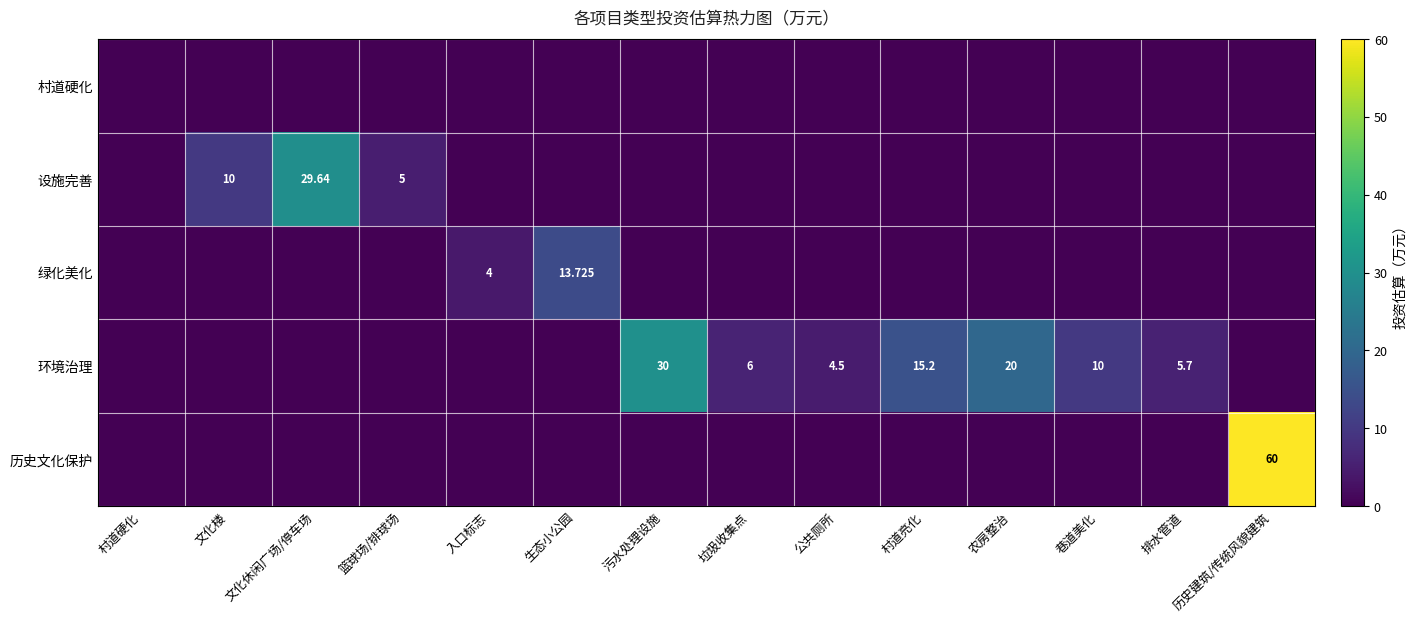

Which series has the widest spread of values?

历史文化保护